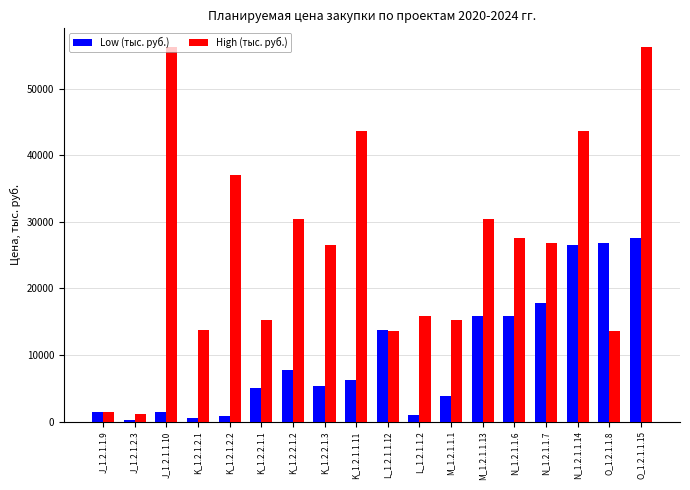

Rank the series by their maximum value, from lowest to highest.

Low (тыс. руб.), High (тыс. руб.)